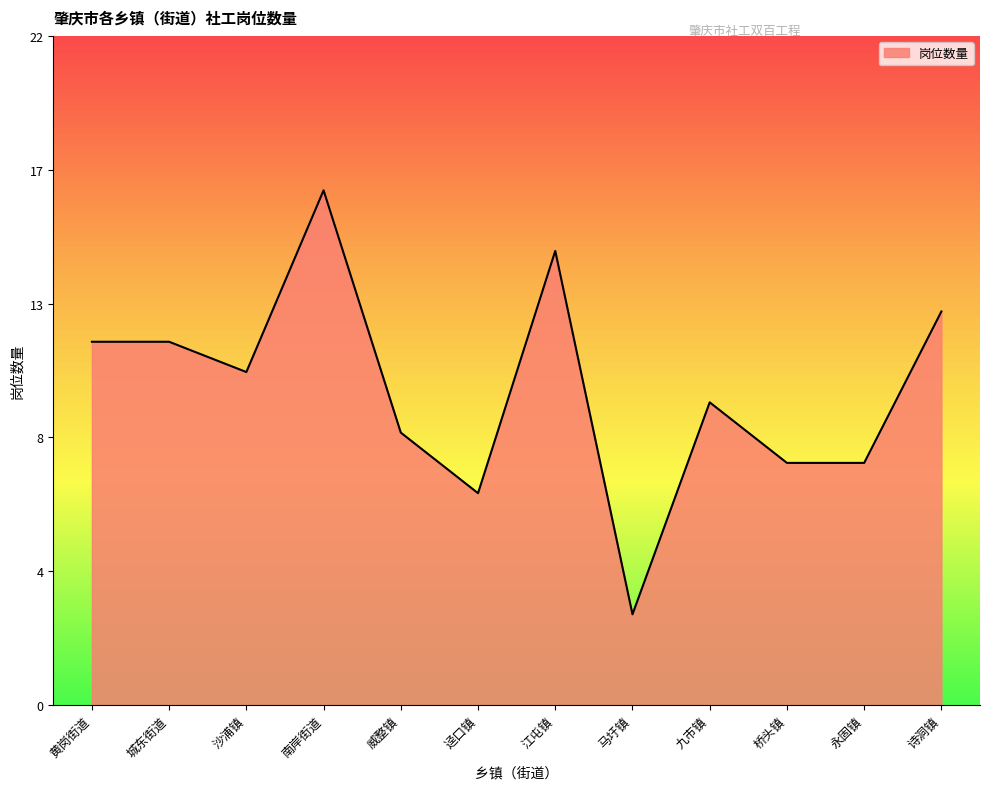

What is the maximum value shown in the chart?

17